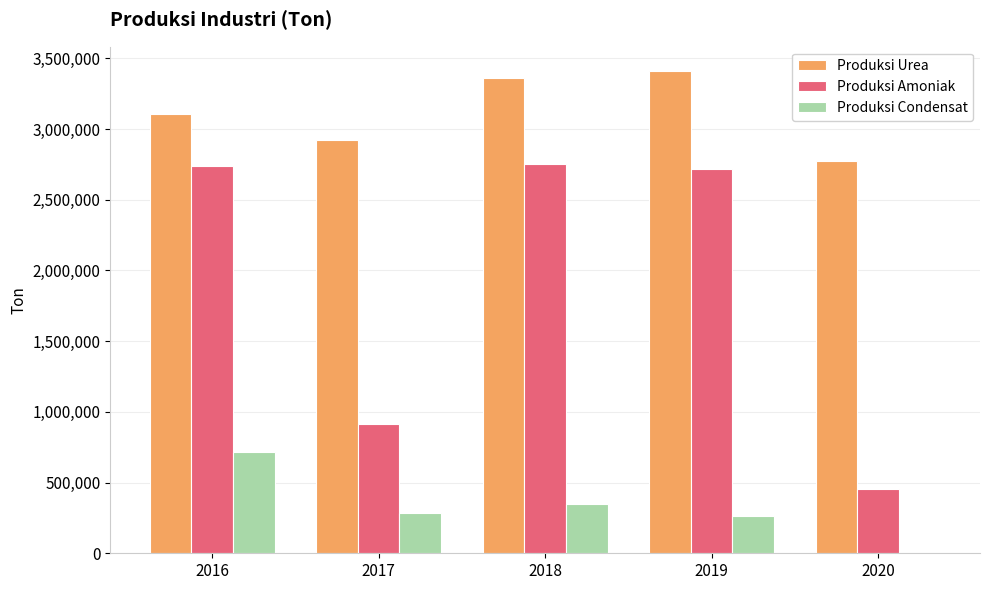

What is the greatest value displayed?

3411281